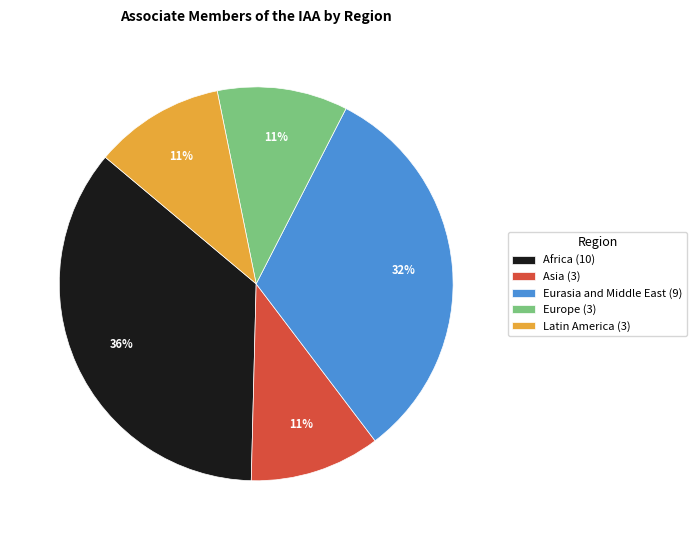

Does Latin America account for over 50% of the chart?

No